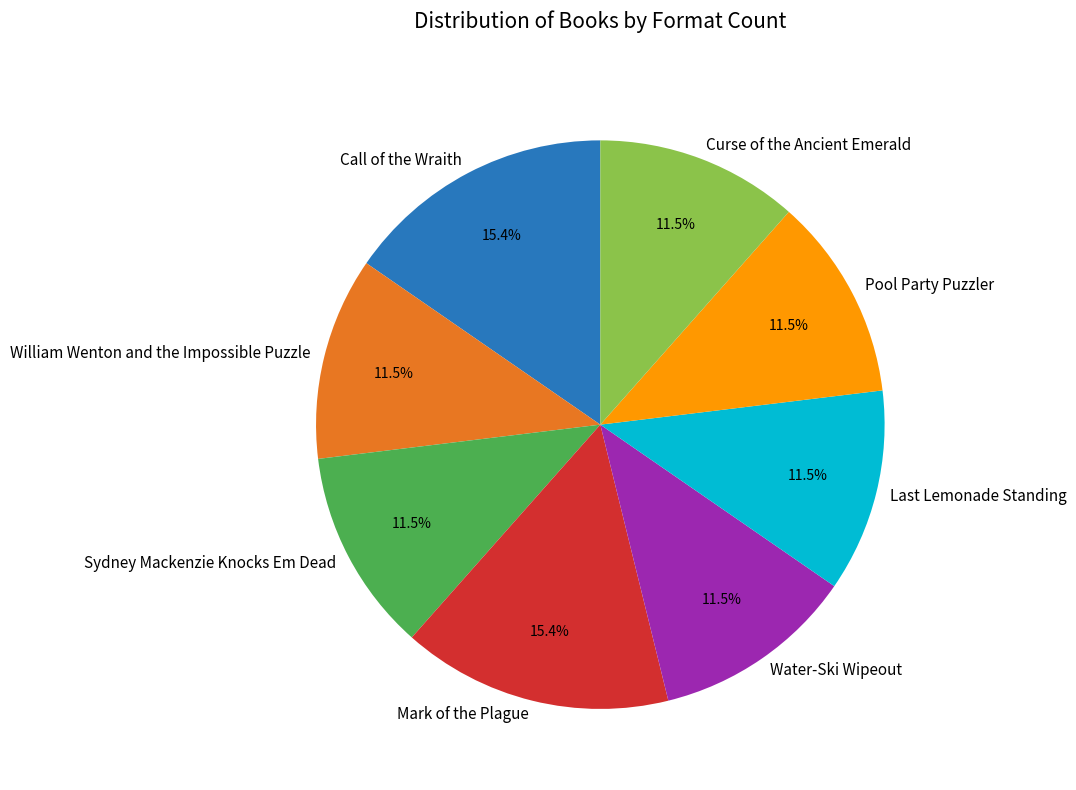

Do Sydney Mackenzie Knocks Em Dead and Mark of the Plague together represent more than half of the pie?

No